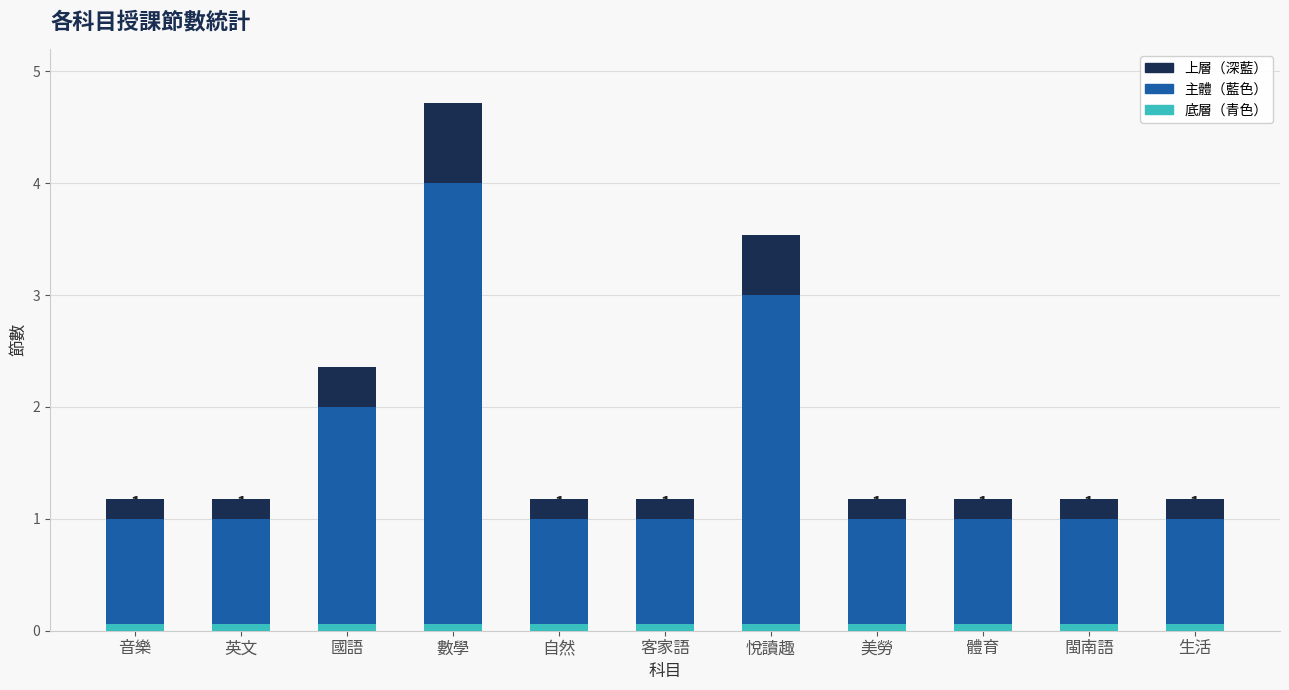

Is it true that 上層佔比 equals 0.1 at 閩南語?

False